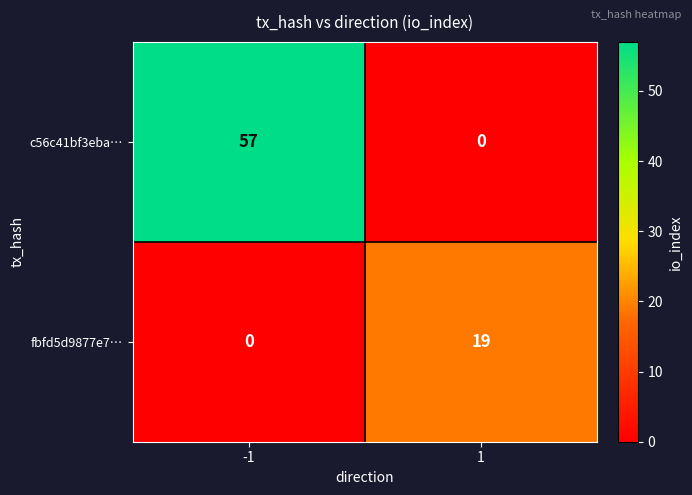

The c56c41bf3eba… series shows 0 at 1. True or false?

True